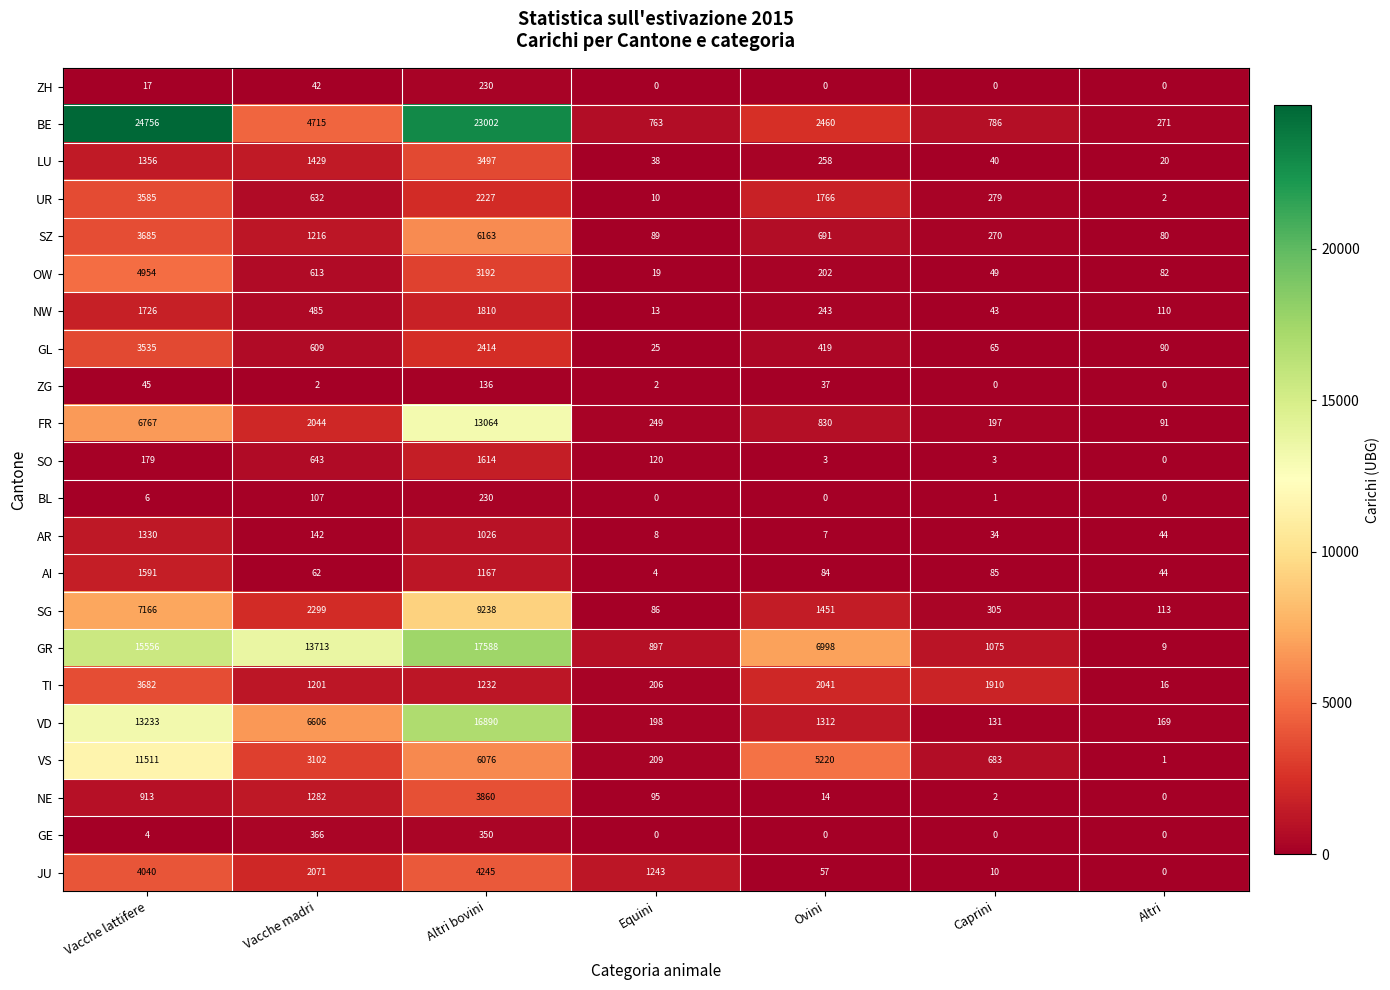

What is the maximum value shown in the chart?

24756